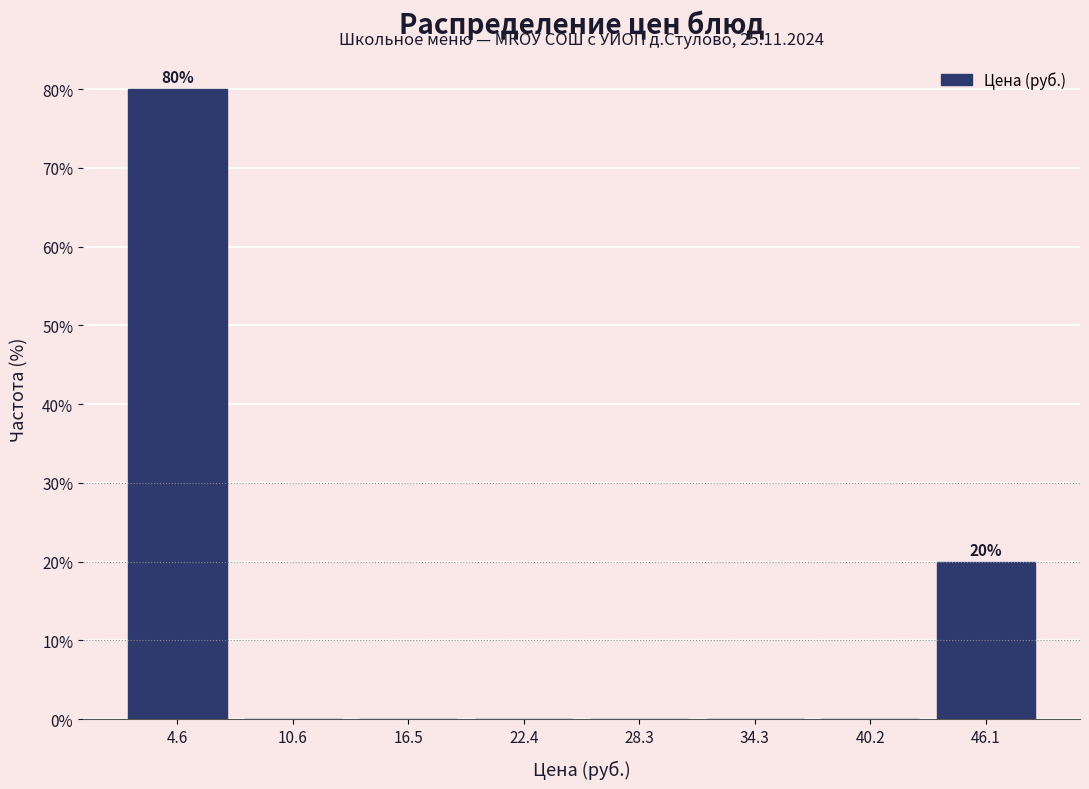

Which range on the x-axis has the tallest bar?

2 to 8